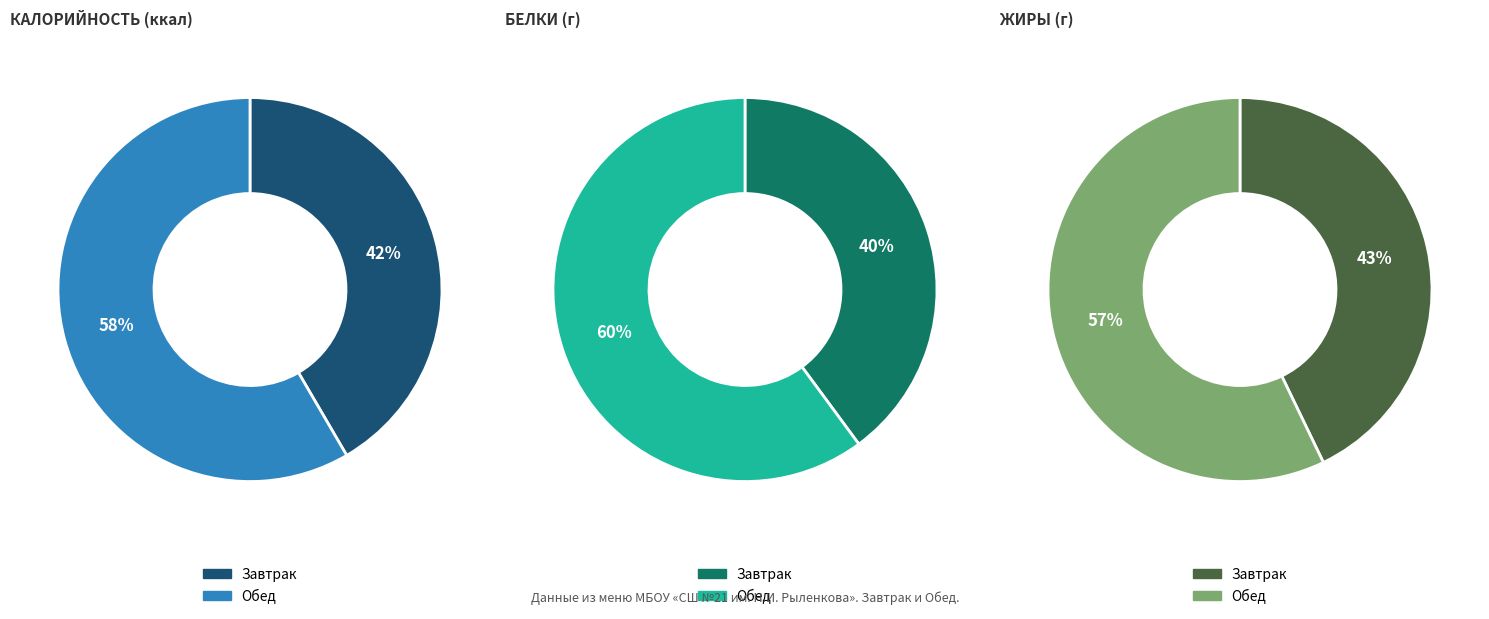

What is the largest slice in the pie chart?

Обед